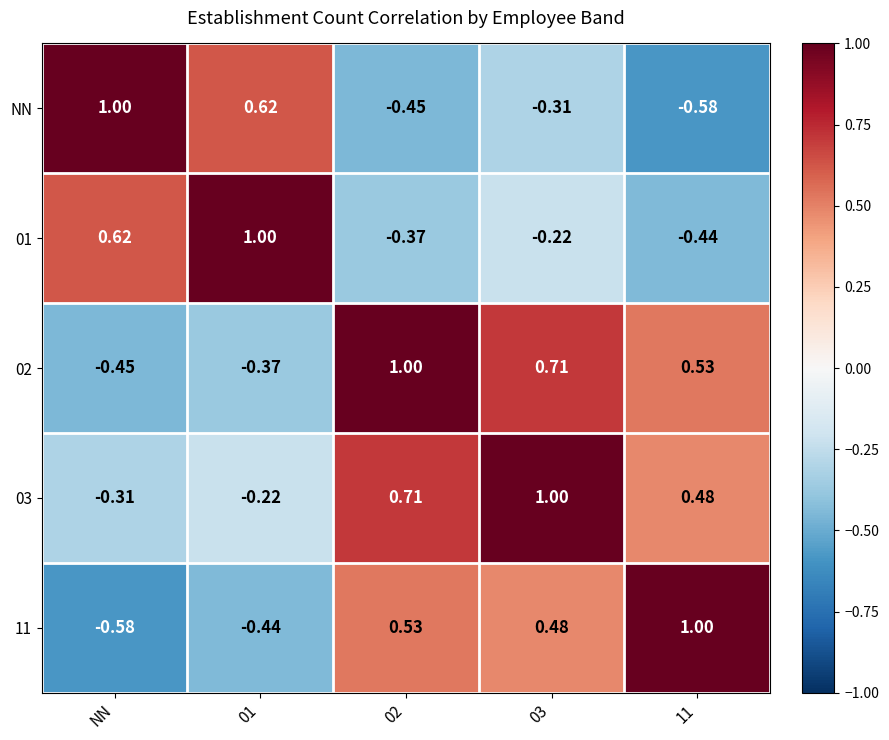

What is the difference between the highest and lowest values at NN?

1.6